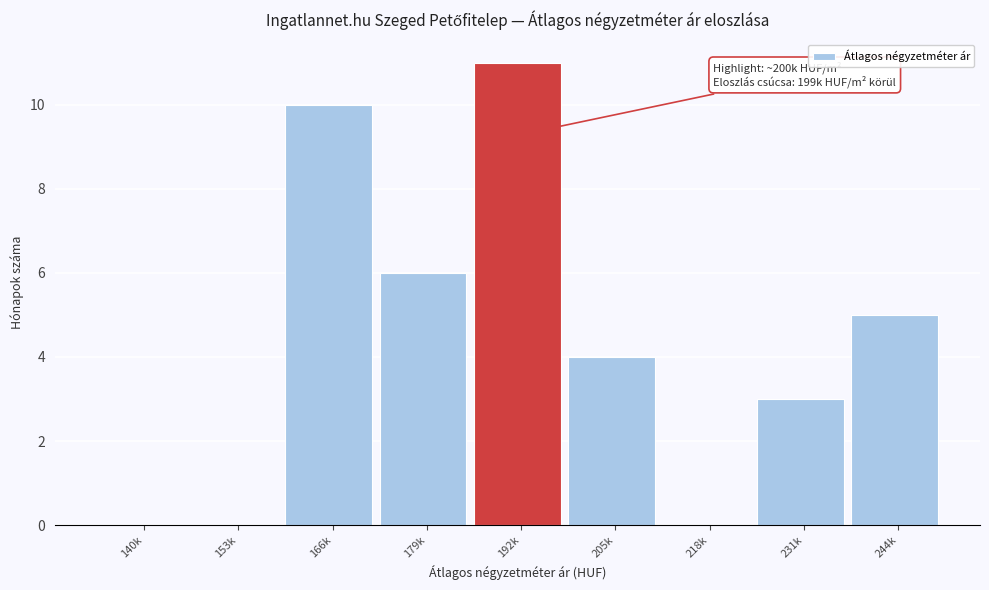

Reading left to right, transcribe all the data shown in this chart.

140k=0	153k=0	166k=10	179k=6	192k=11	205k=4	218k=0	231k=3	244k=5